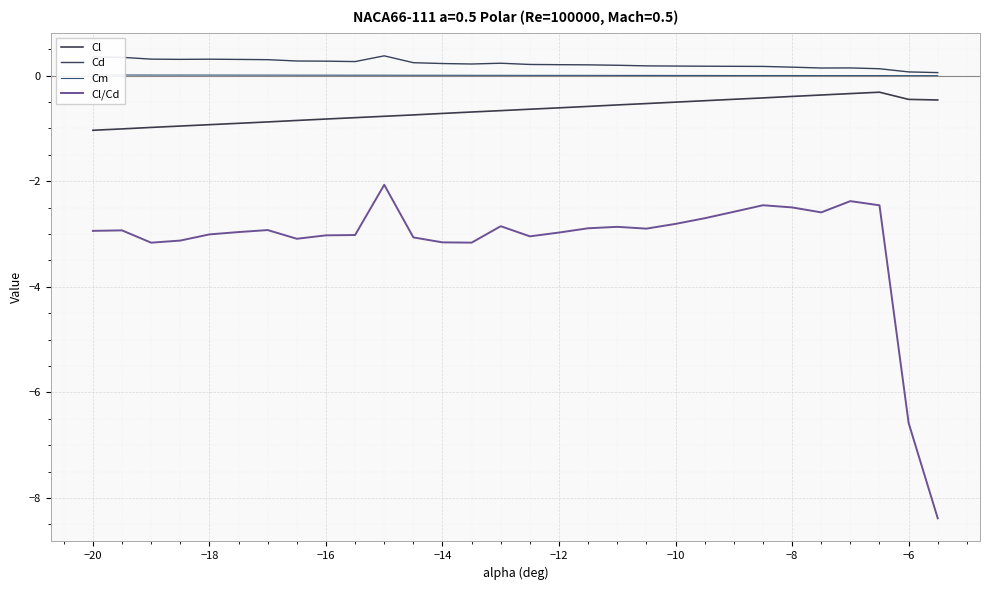

True or false: Cm has more than 2 points higher than both neighbors.

False